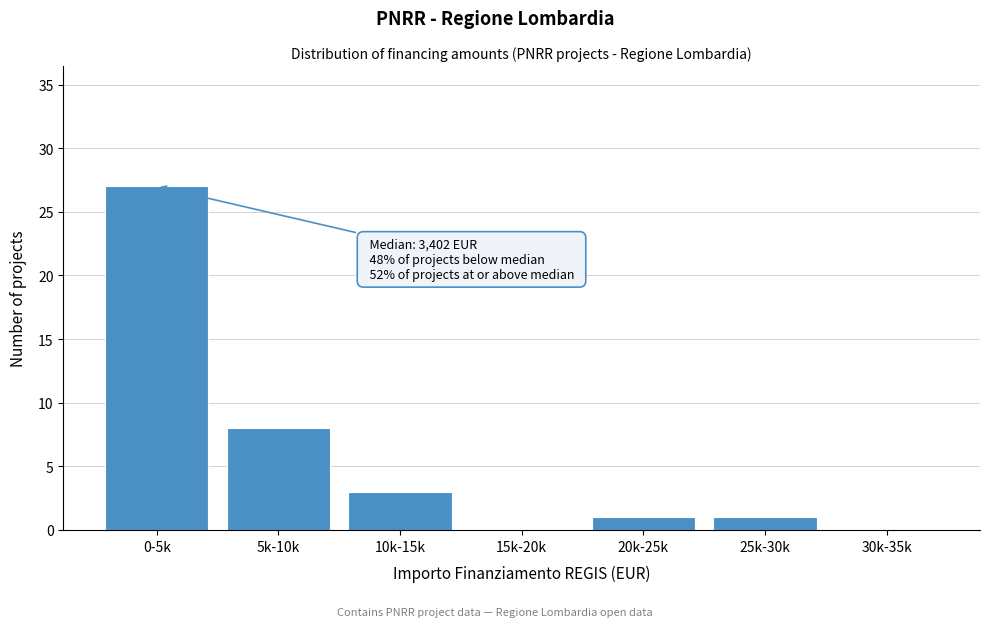

Reading left to right, what are all the values shown in this chart?

0-5k=27	5k-10k=8	10k-15k=3	15k-20k=0	20k-25k=1	25k-30k=1	30k-35k=0